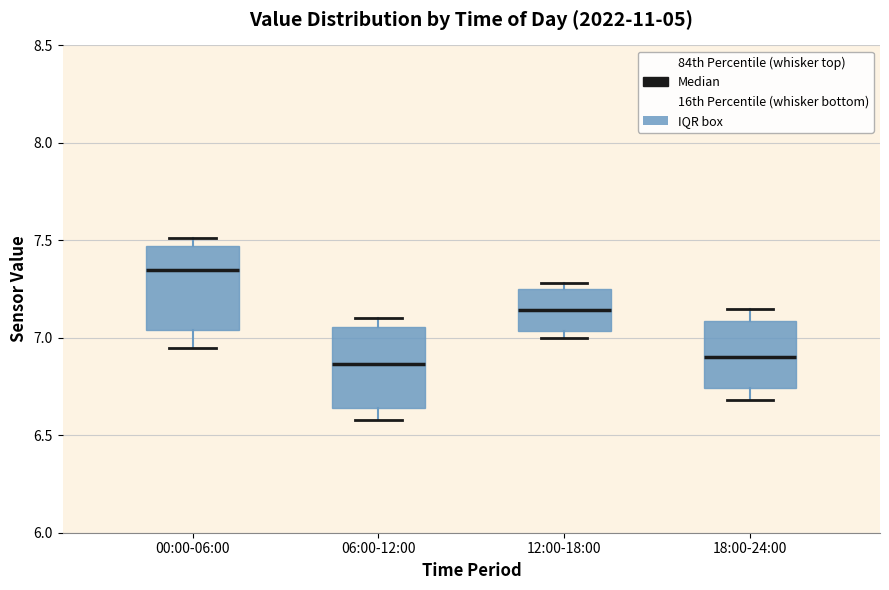

Reading left to right, read every box against the y-axis: the position of its median line, the range the box covers, and the ends of its whiskers. The values are not printed on the chart, so give them approximately, as read against the axis.

00:00-06:00: median 7.35, box 7.05 to 7.45, whiskers 6.95 to 7.50
06:00-12:00: median 6.85, box 6.65 to 7.05, whiskers 6.60 to 7.10
12:00-18:00: median 7.15, box 7.05 to 7.25, whiskers 7.00 to 7.30
18:00-24:00: median 6.90, box 6.75 to 7.10, whiskers 6.70 to 7.15